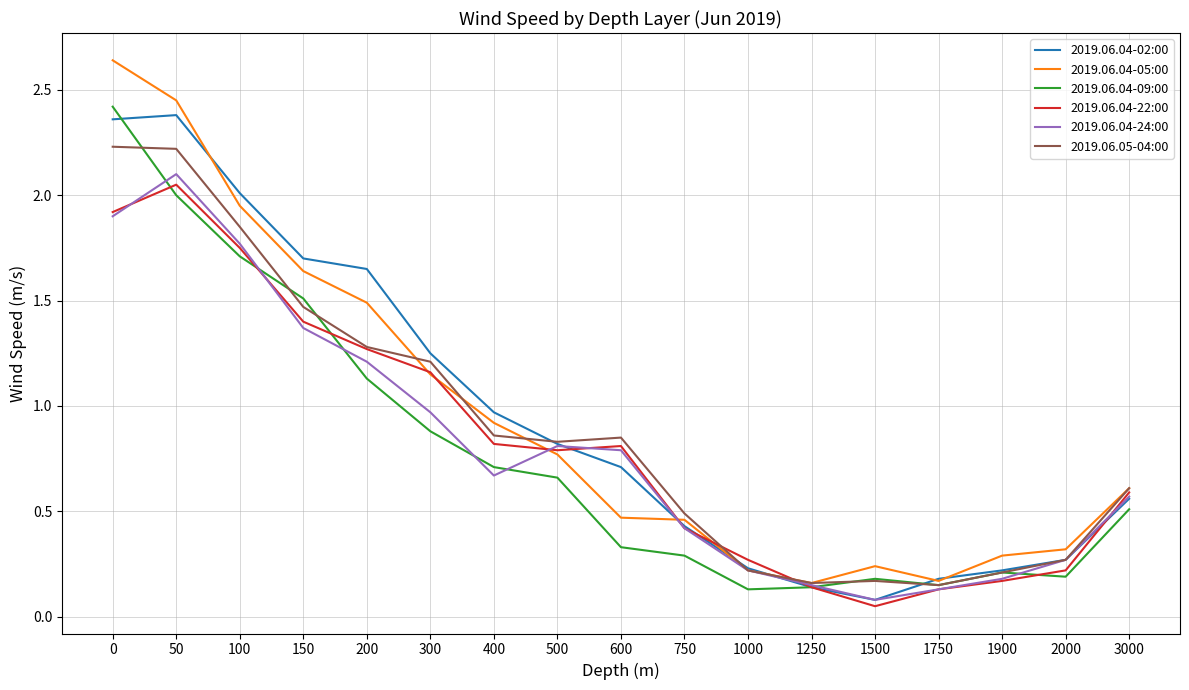

What are all the series names shown in the legend?

2019.06.04-02:00, 2019.06.04-05:00, 2019.06.04-09:00, 2019.06.04-22:00, 2019.06.04-24:00, 2019.06.05-04:00